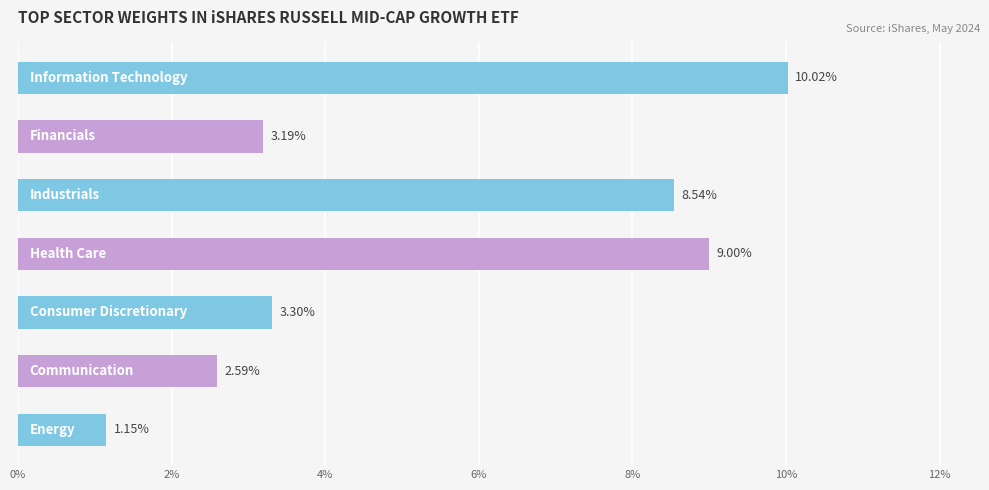

How many bars are there in total?

7